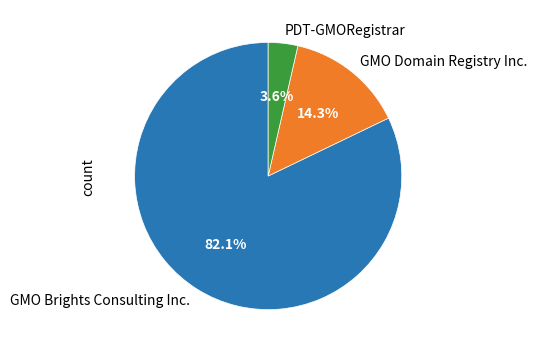

Which slice is the largest?

GMO Brights Consulting Inc.